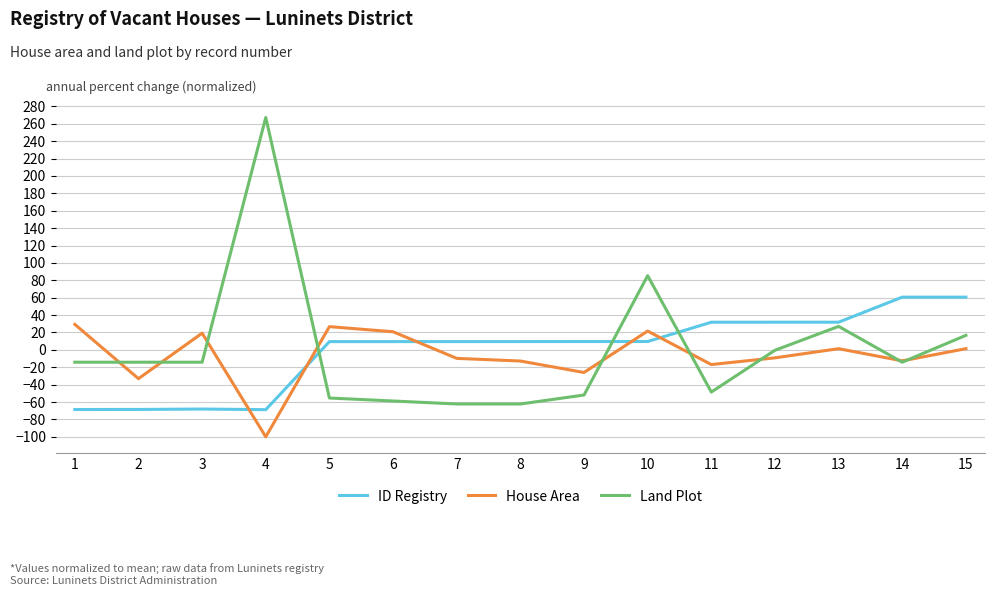

What is the spread (max minus min) of values at 14?

74.8